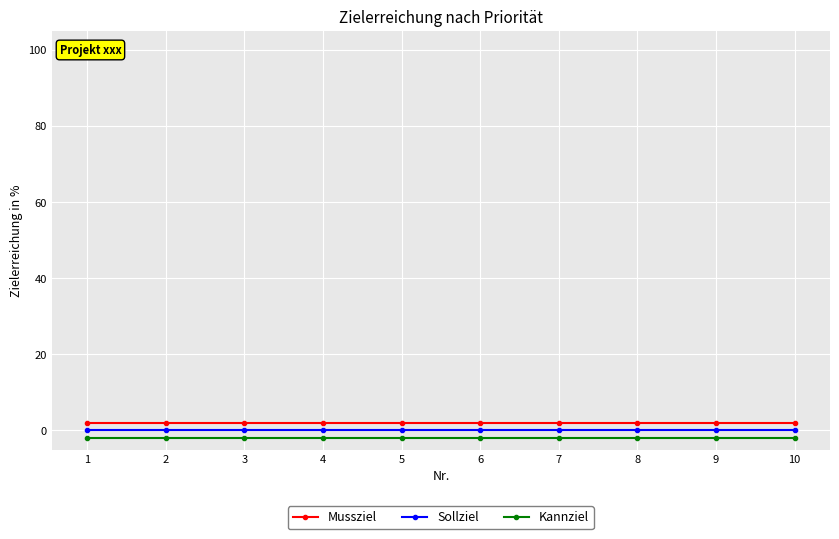

What is the smallest value displayed?

-2